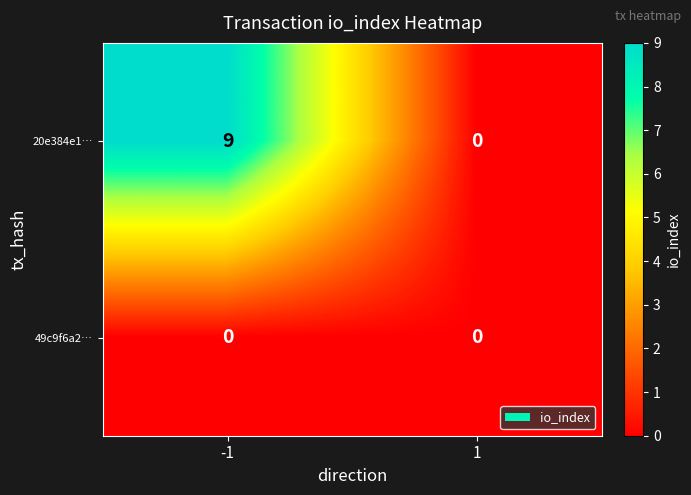

What is the sum of the 20e384e1… values at -1 and 1?

9